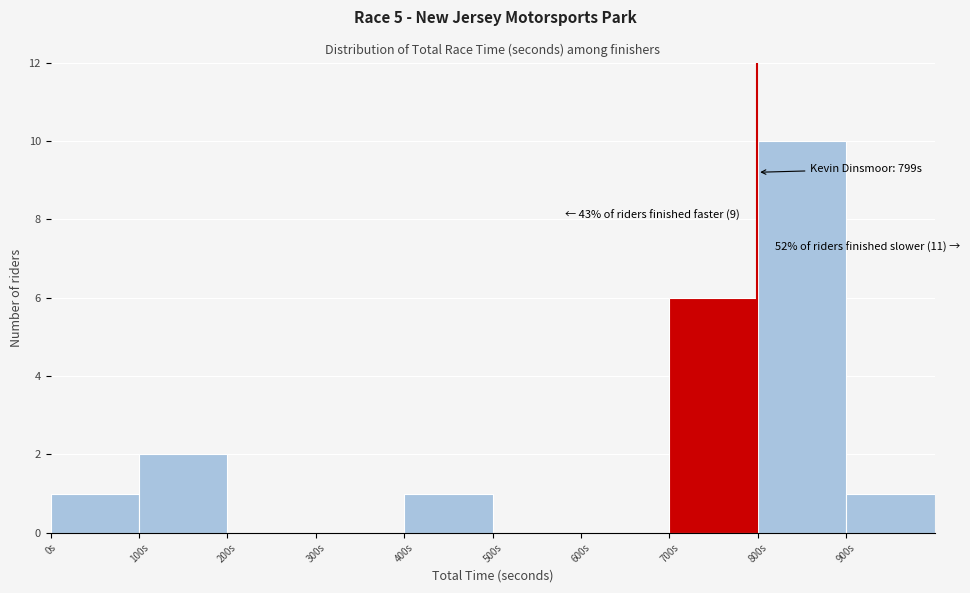

Over which range of the x-axis is the bar tallest?

800 to 900